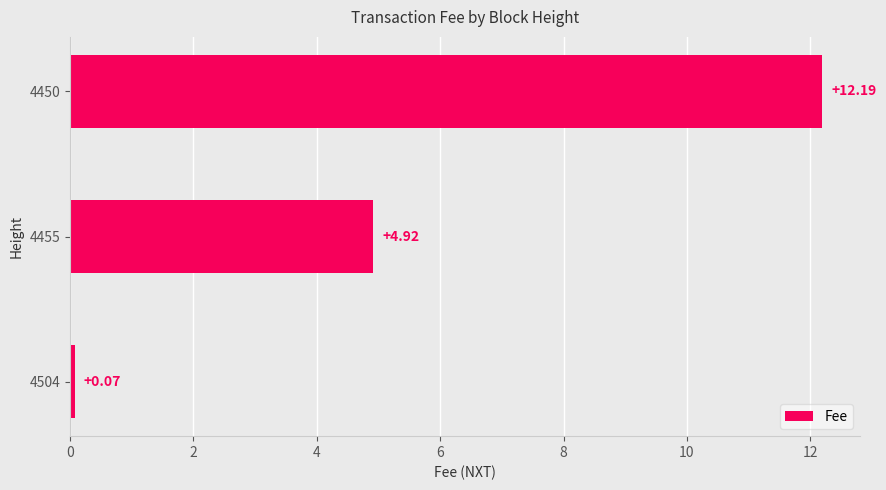

What is the sum of all values?

17.2